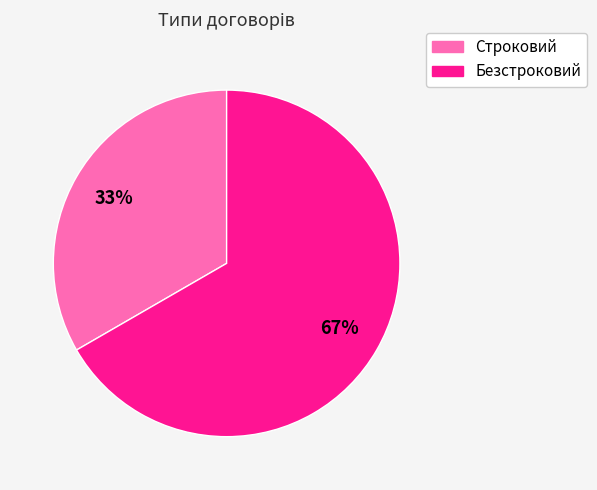

The Строковий slice represents 33% of the pie. True or false?

True